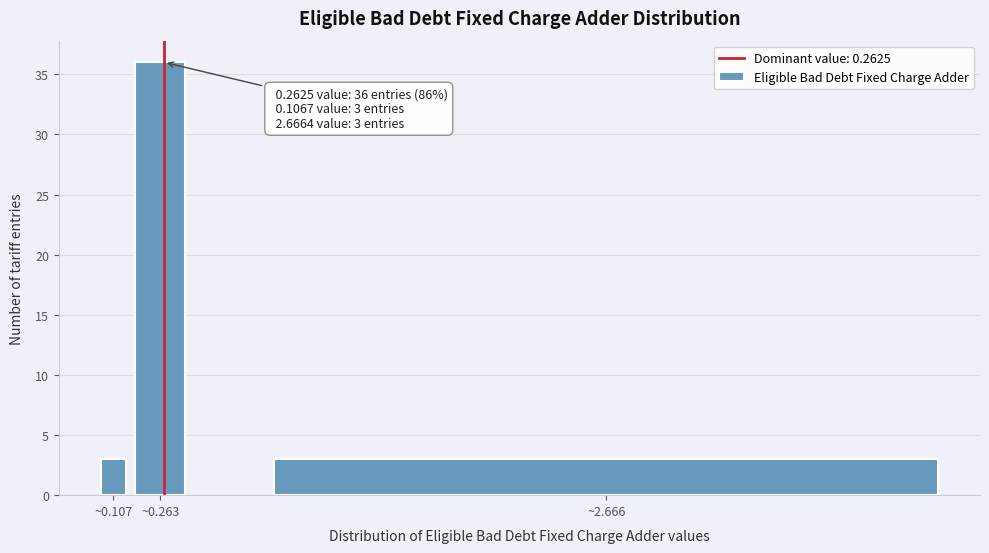

Reading right to left, what are all the values shown in this chart?

3	36	3